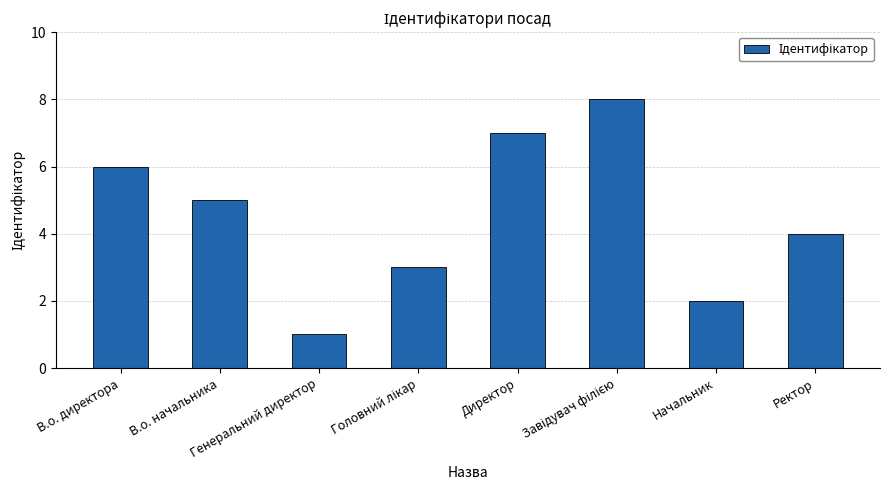

What is the sum of all values?

36